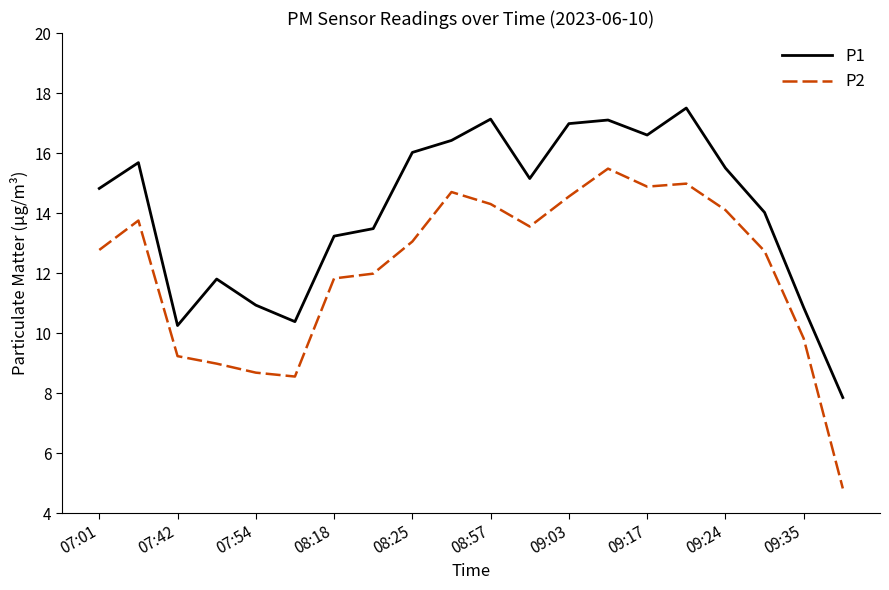

Rank the series by their average value, from highest to lowest.

P1, P2